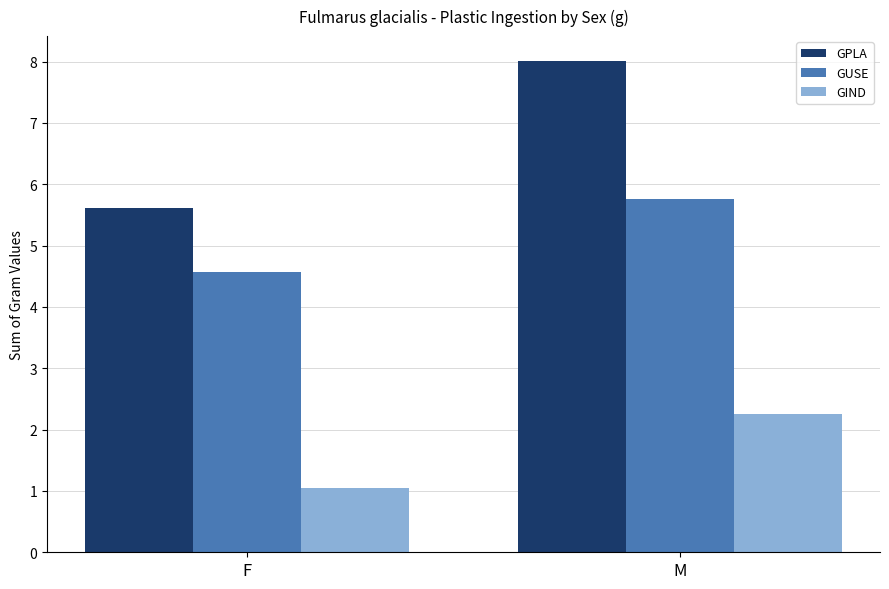

What are all the series names shown in the legend?

GPLA, GUSE, GIND